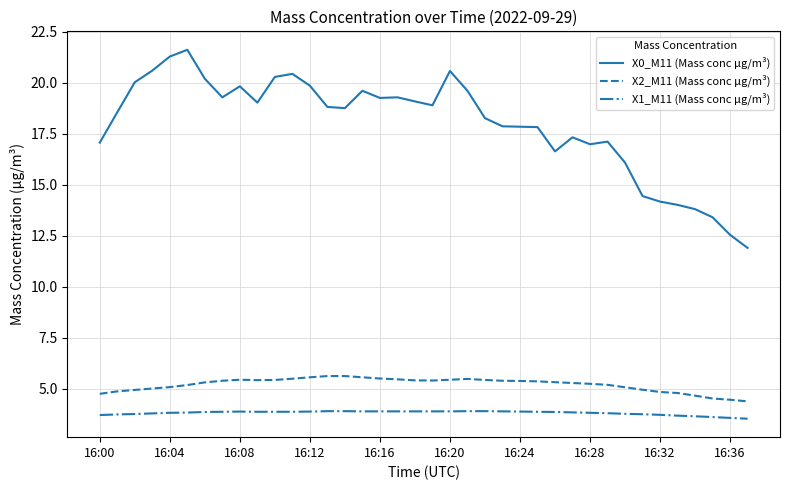

True or false: X2_M11 (Mass conc μg/m³) and X0_M11 (Mass conc μg/m³) cross at least once.

False